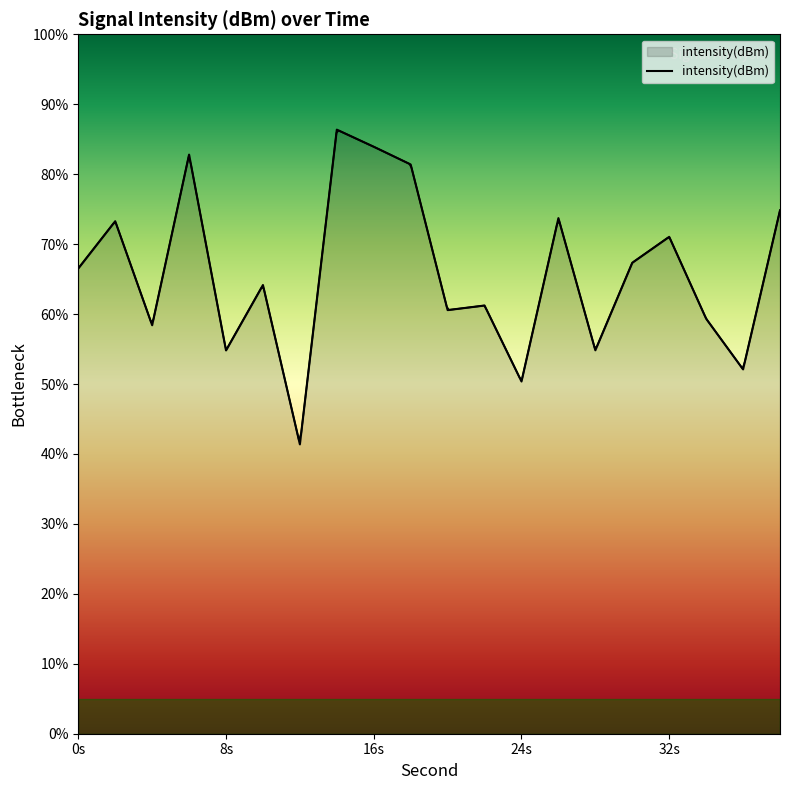

What is the minimum value shown in the chart?

41.4